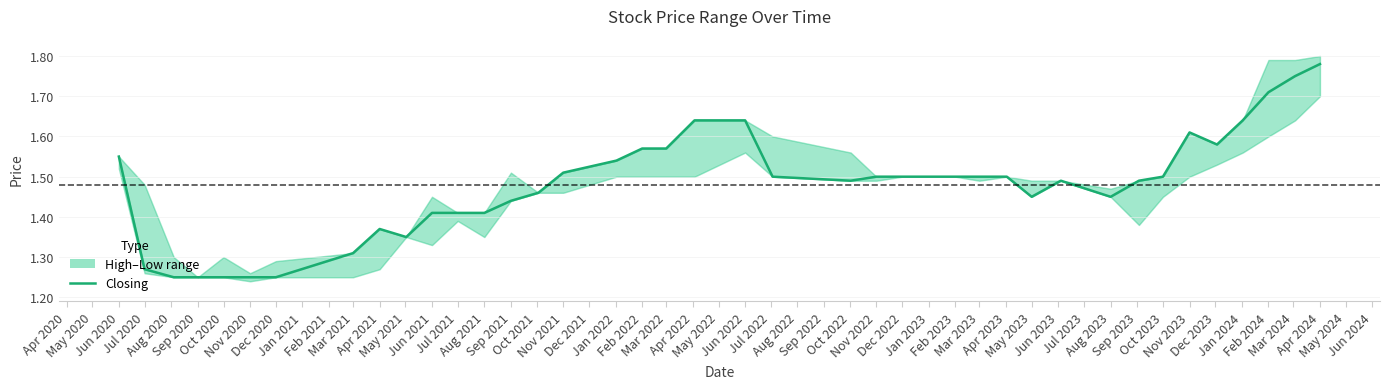

What is the value of the 2nd point from the left?

1.3